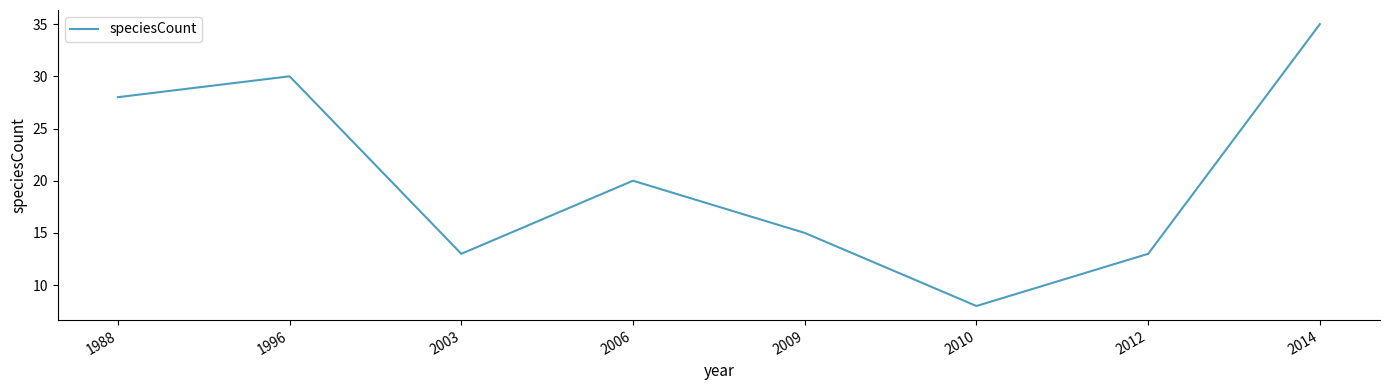

What is the difference between the values at 2006 and 1996?

10